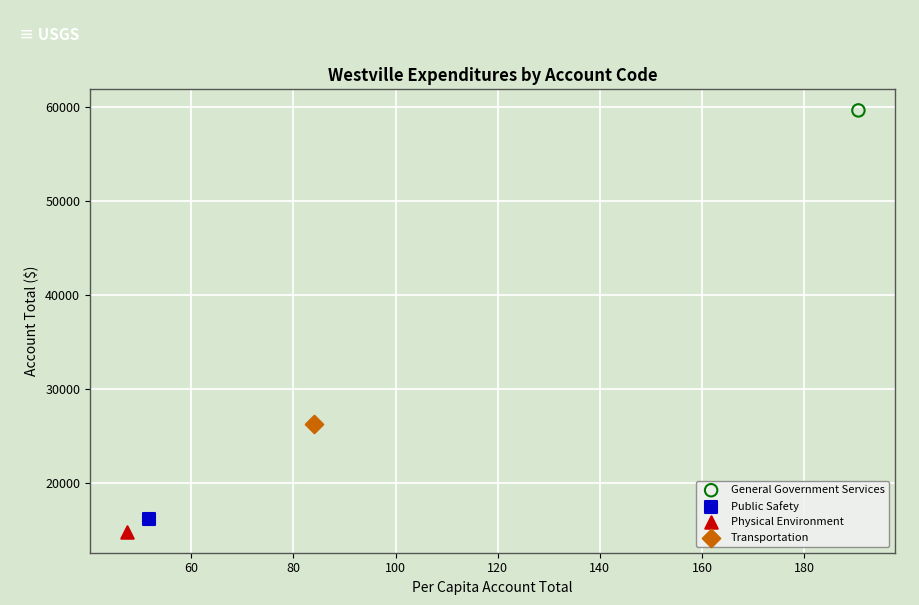

What are all the series names shown in the legend?

General Government Services, Public Safety, Physical Environment, Transportation